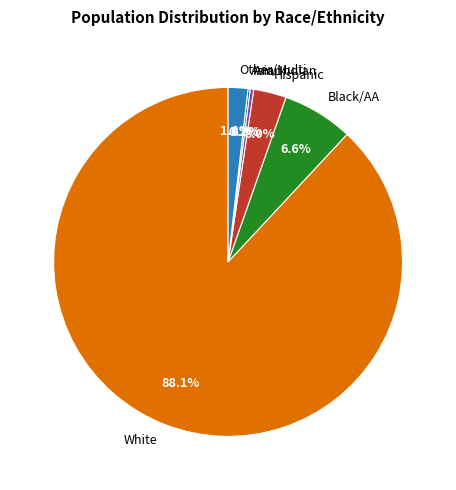

Which has a higher value, White or Black/AA?

White